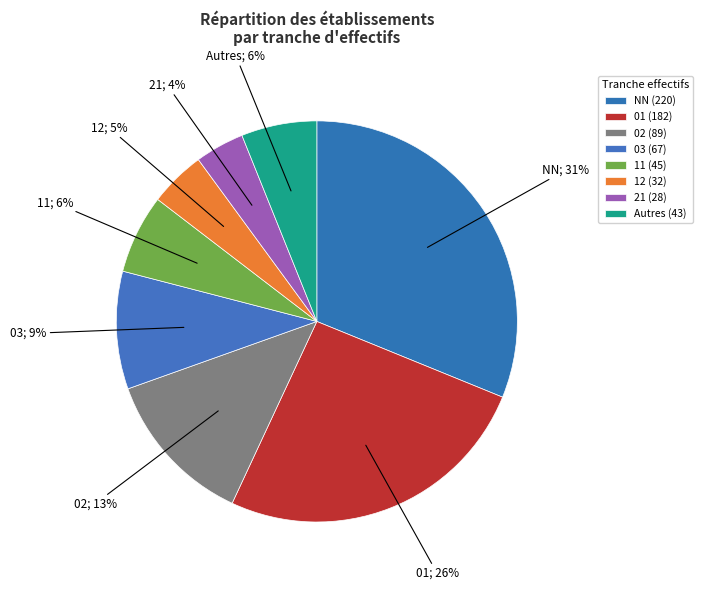

How many slices are in this pie chart?

8